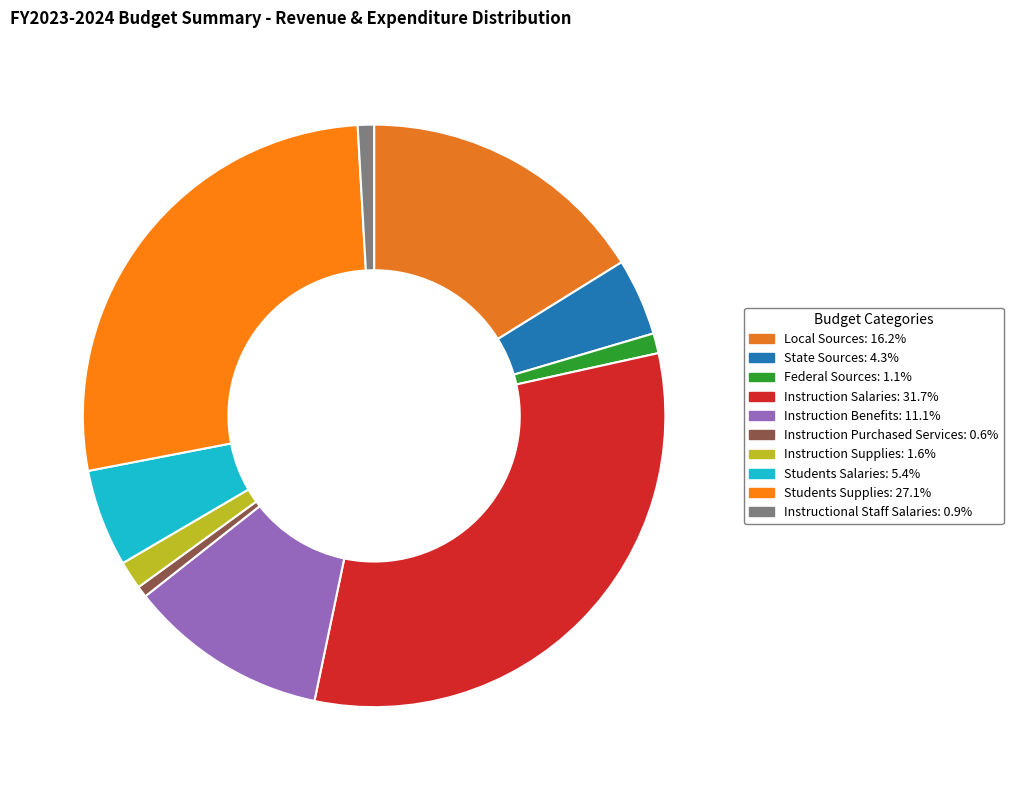

To the nearest percent, what is the average slice percentage?

10%